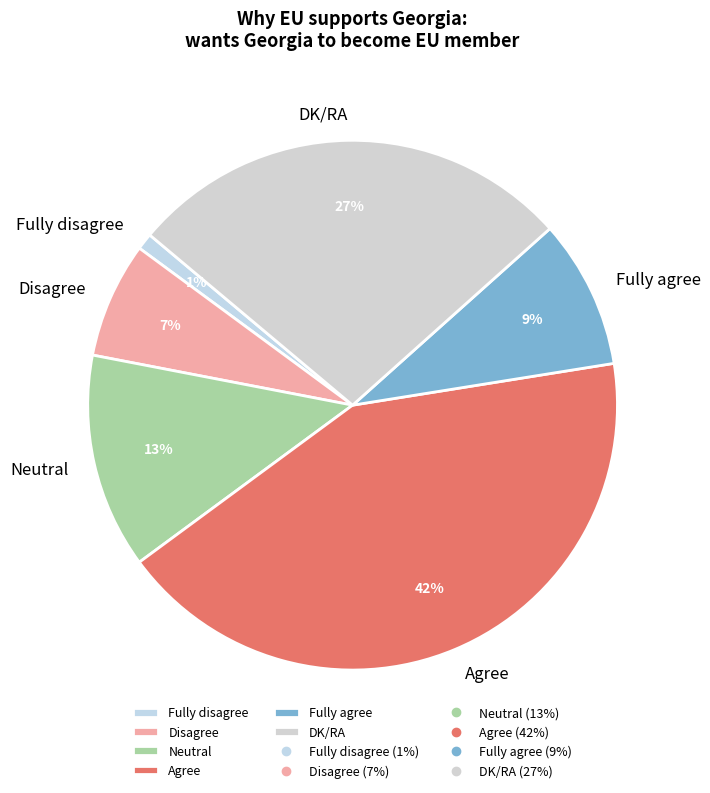

The DK/RA slice represents 27% of the pie. True or false?

True